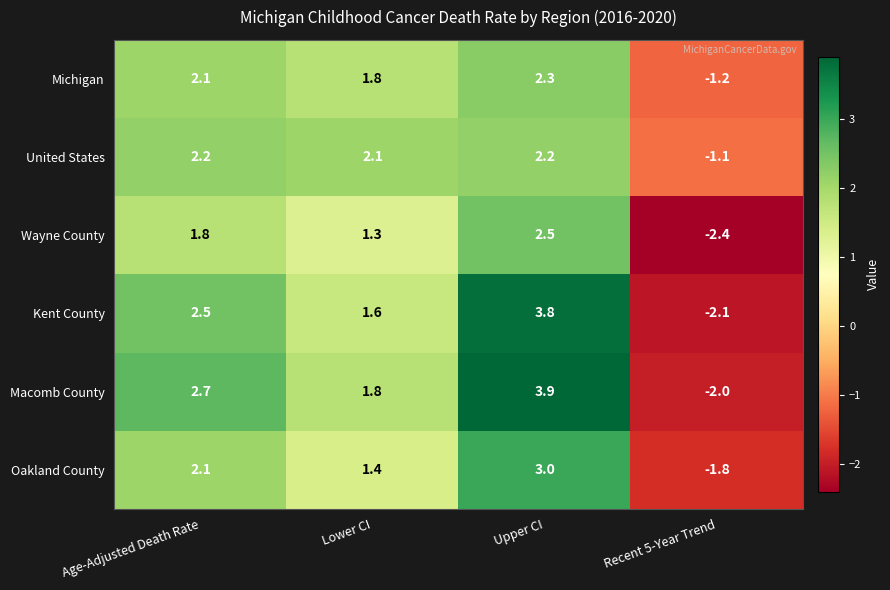

What is the difference between the highest and lowest values at Lower CI?

0.8